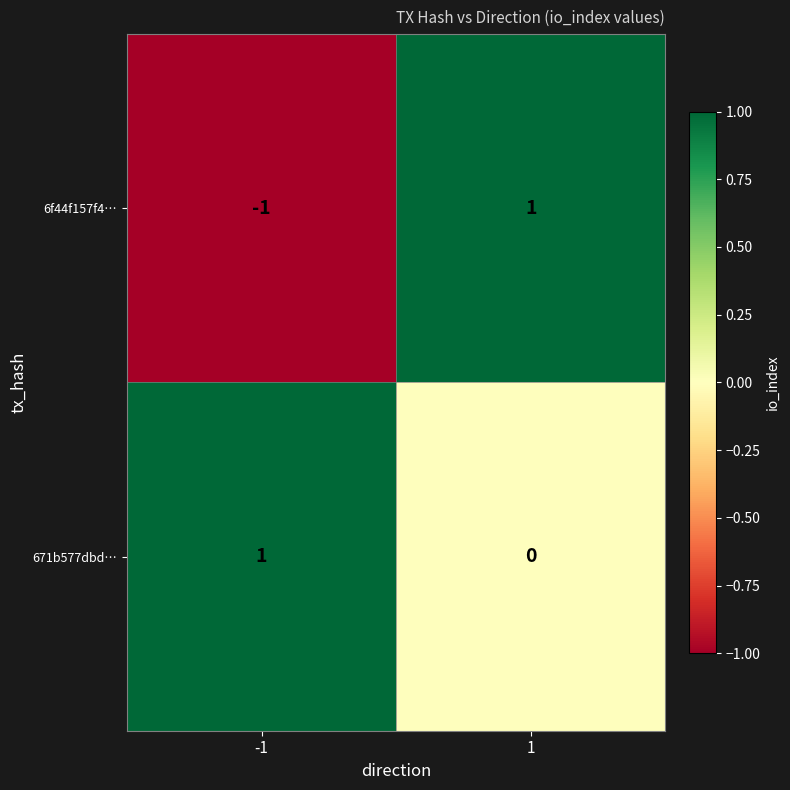

Reading right to left, list all the values displayed in this chart.

6f44f157f4…: 1	-1
671b577dbd…: 0	1